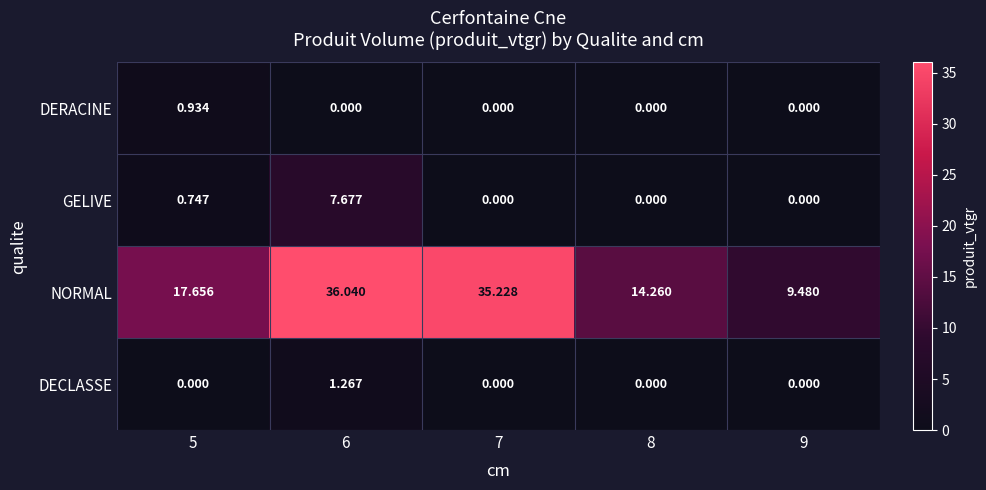

Is the value of NORMAL at 7 greater than the value of GELIVE at 6?

Yes